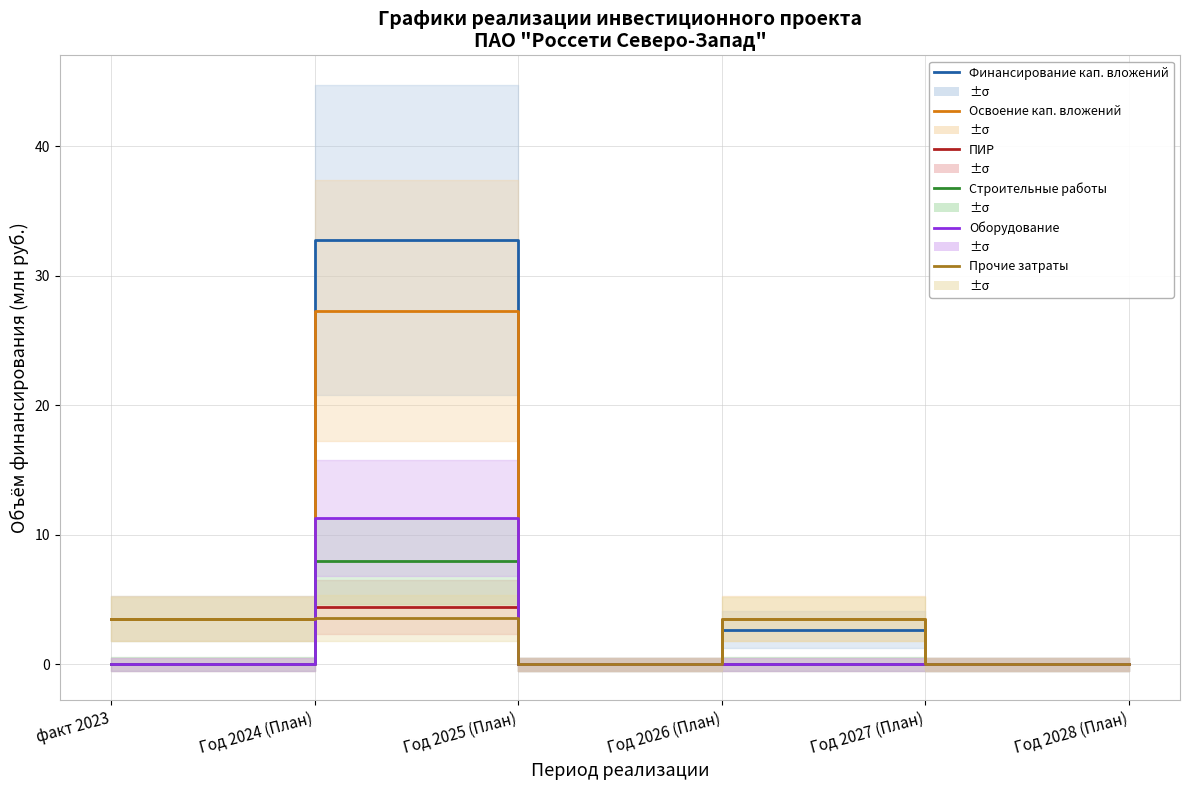

Count the number of categories in the chart.

6